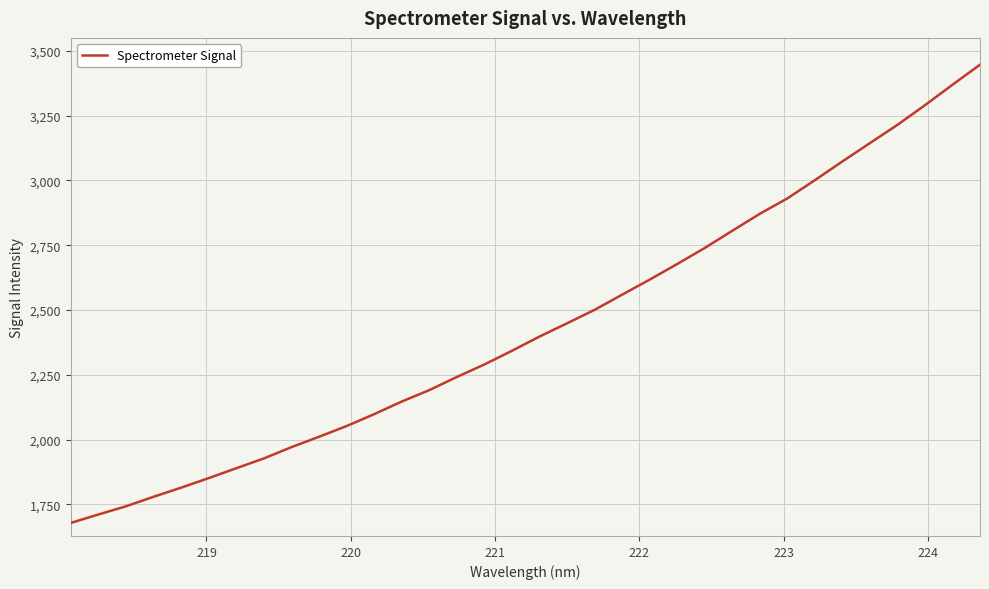

What is the minimum value shown in the chart?

1678.1